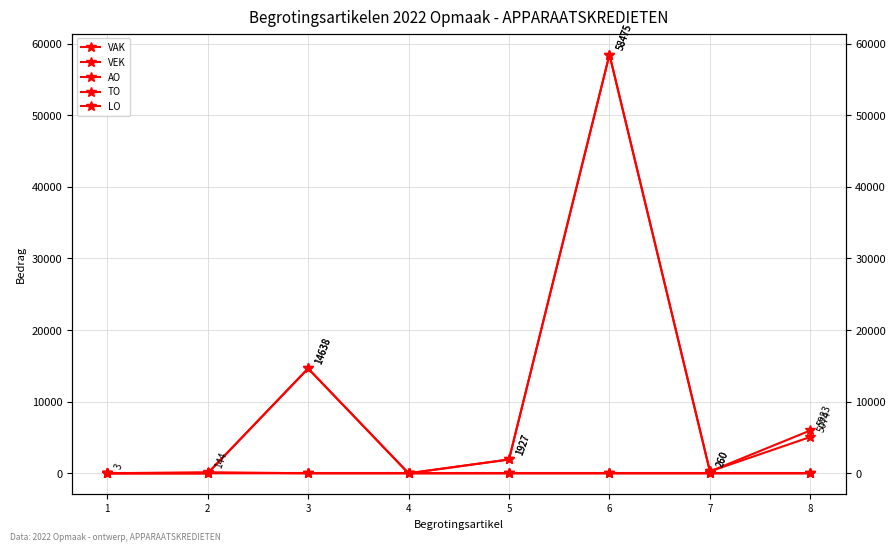

What are all the series names shown in the legend?

VAK, VEK, AO, TO, LO